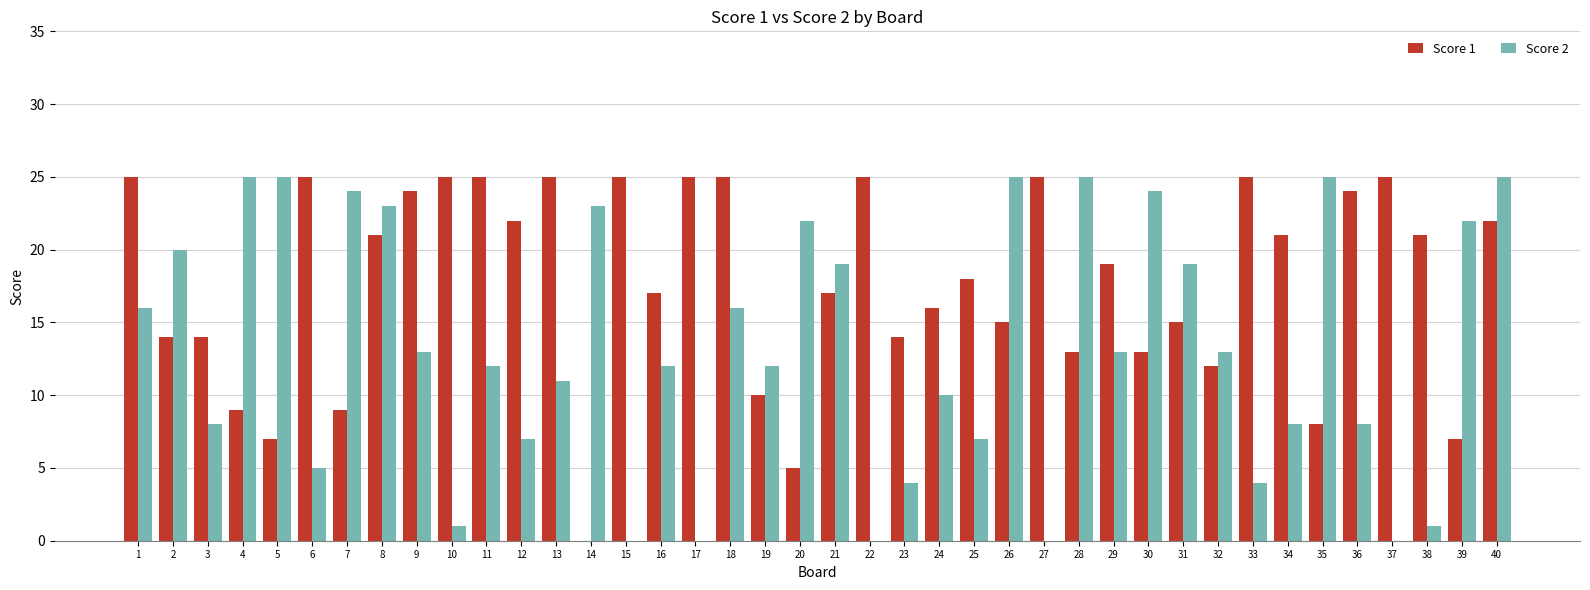

Where is Score 1 nearest to the value 12?

32